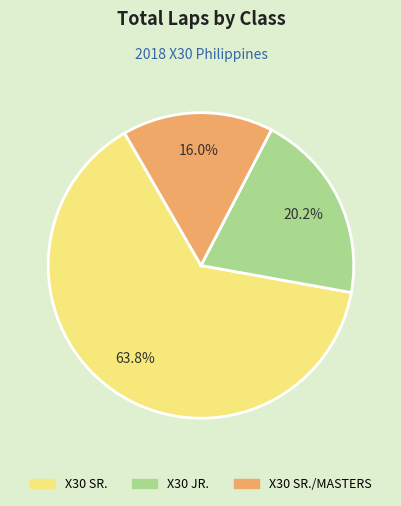

Does any single category account for the majority?

Yes